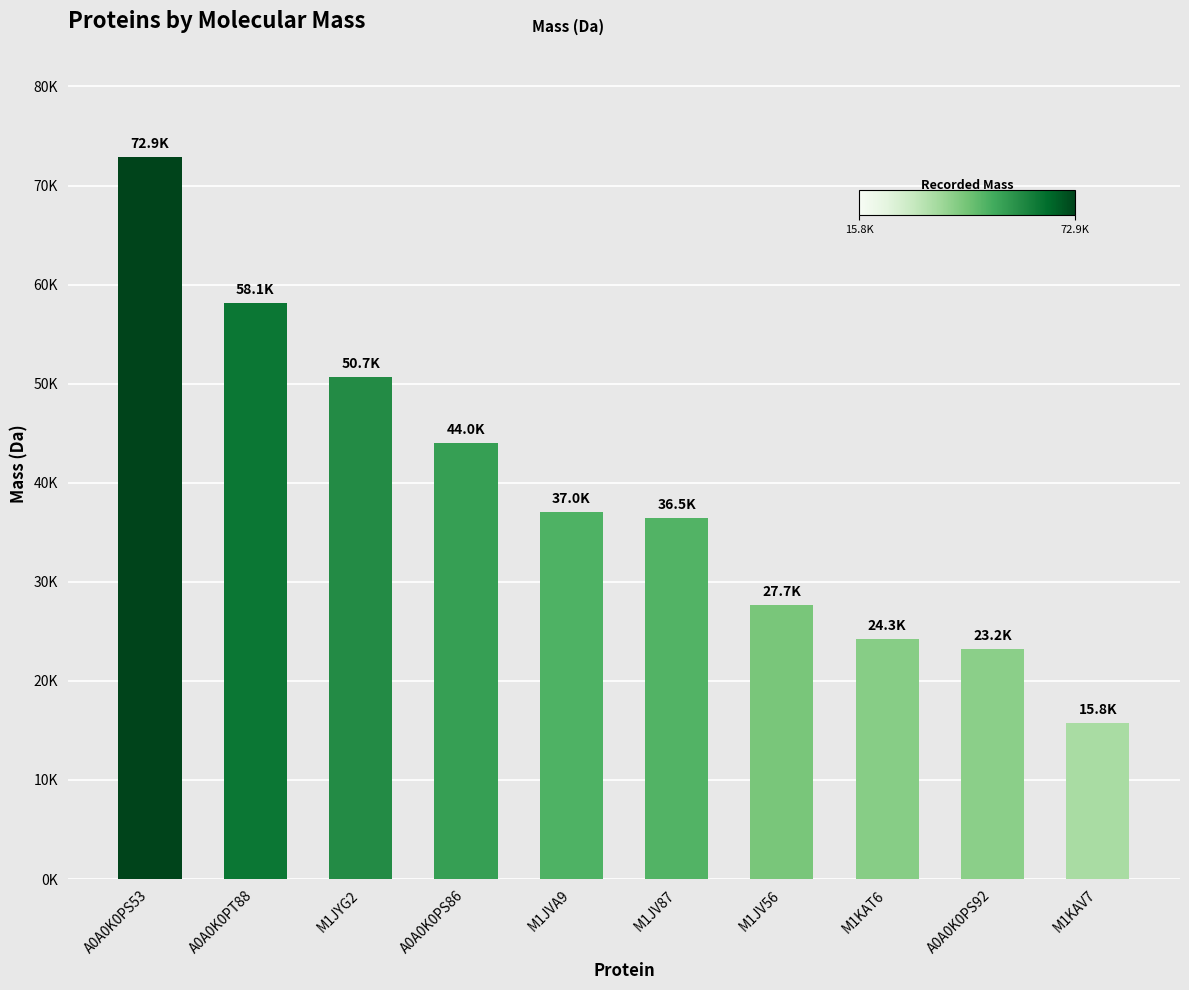

What is the label of the 4th bar from the left?

A0A0K0PS86